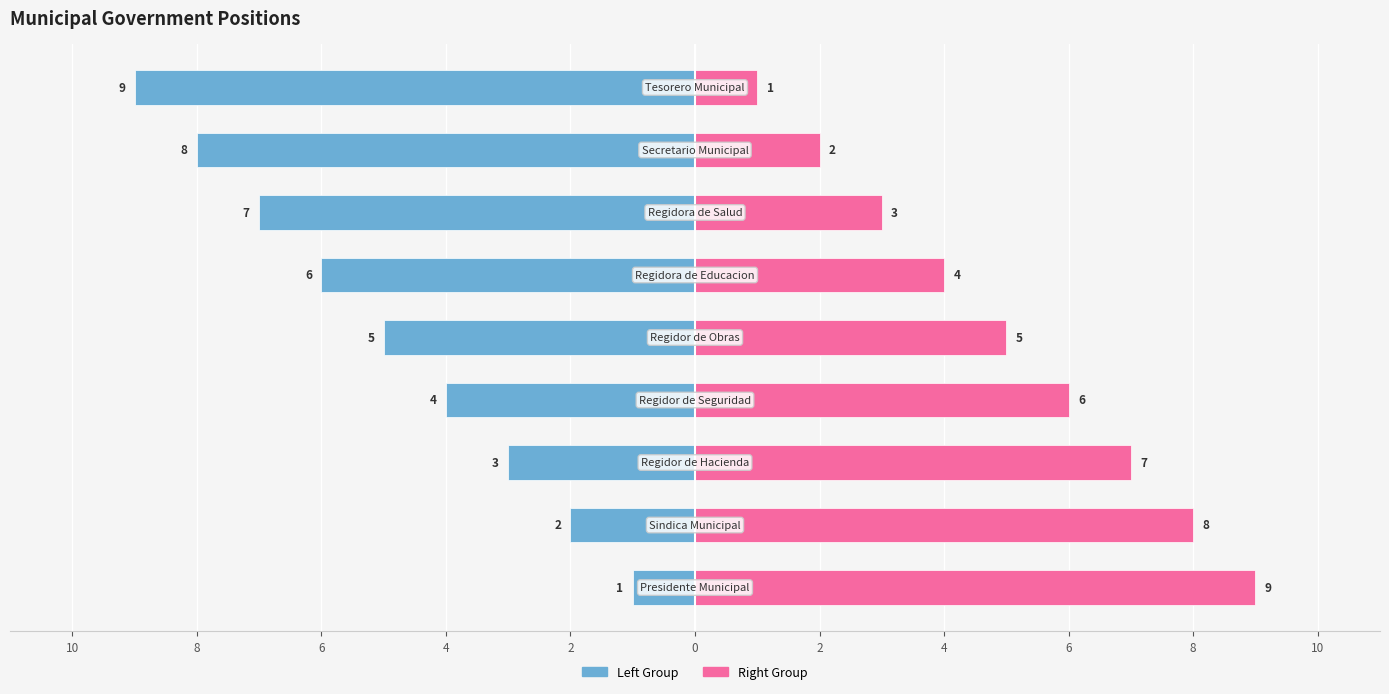

Reading right to left, transcribe all the data shown in this chart.

ID (Left): 6=-9	4=-8	2=-7	0=-6	2=-5	4=-4	6=-3	8=-2	10=-1
ID (Right): 6=1	4=2	2=3	0=4	2=5	4=6	6=7	8=8	10=9